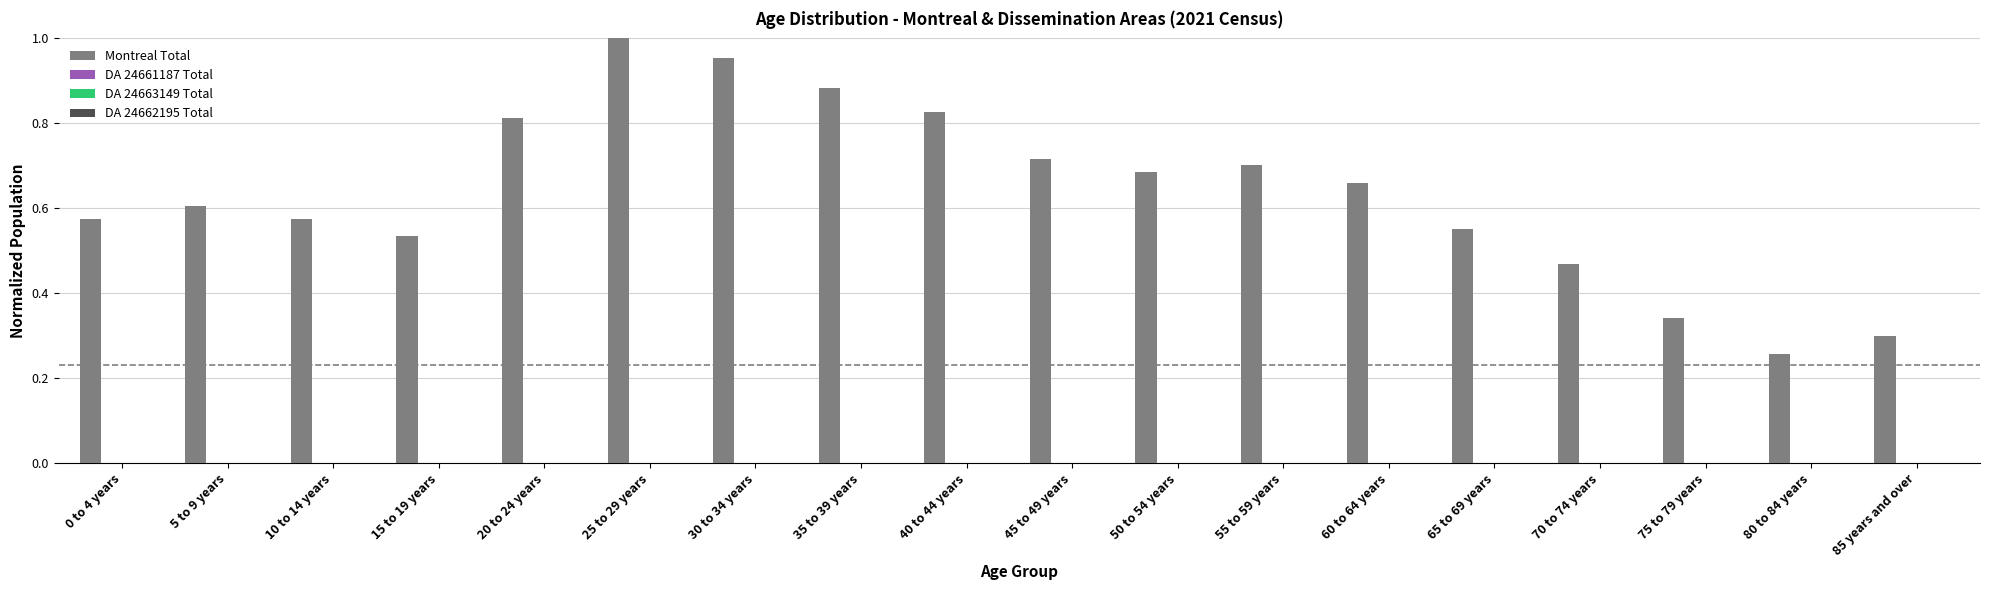

Count the number of categories in the chart.

18